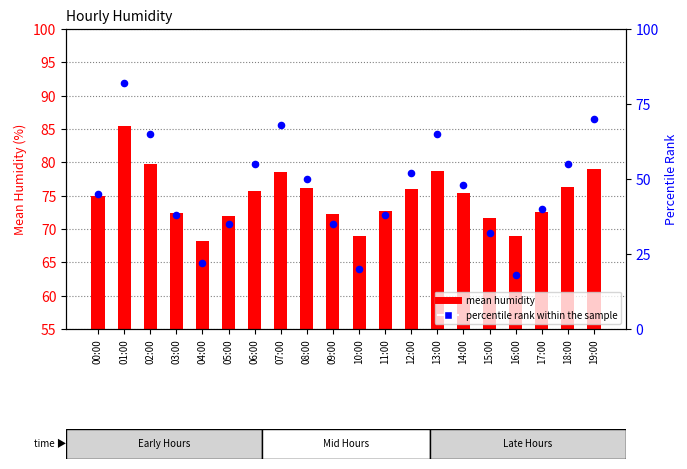

What is the total value across all series at 19:00?

149.0